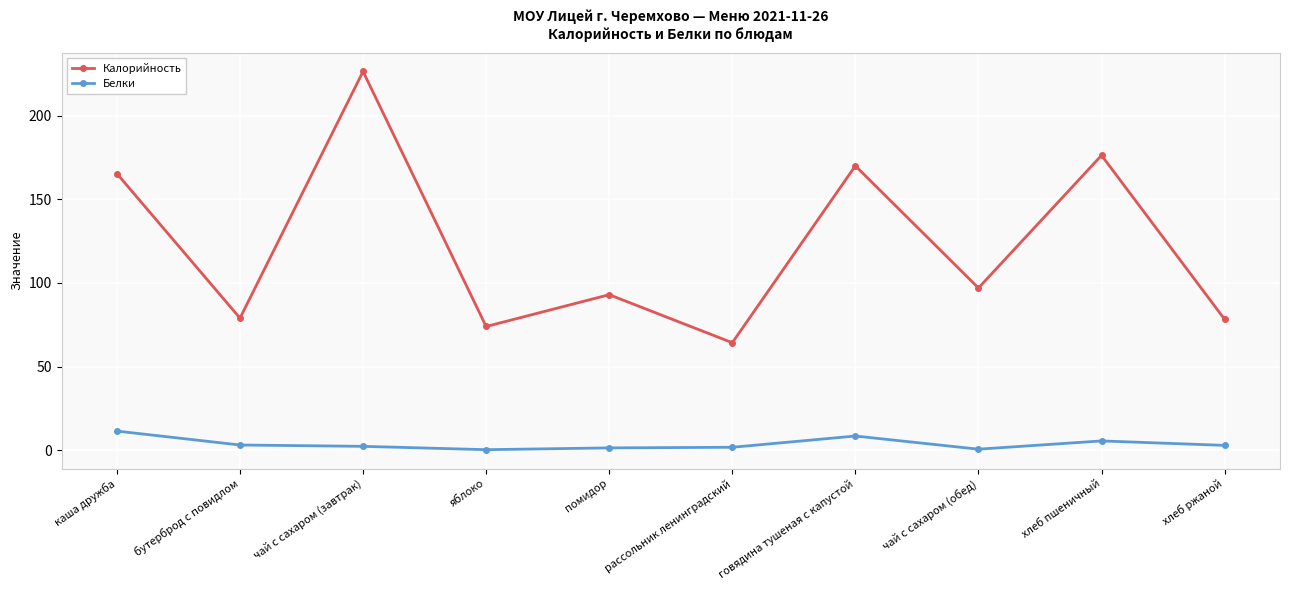

What is the difference between the highest and lowest values at говядина тушеная с капустой?

161.4